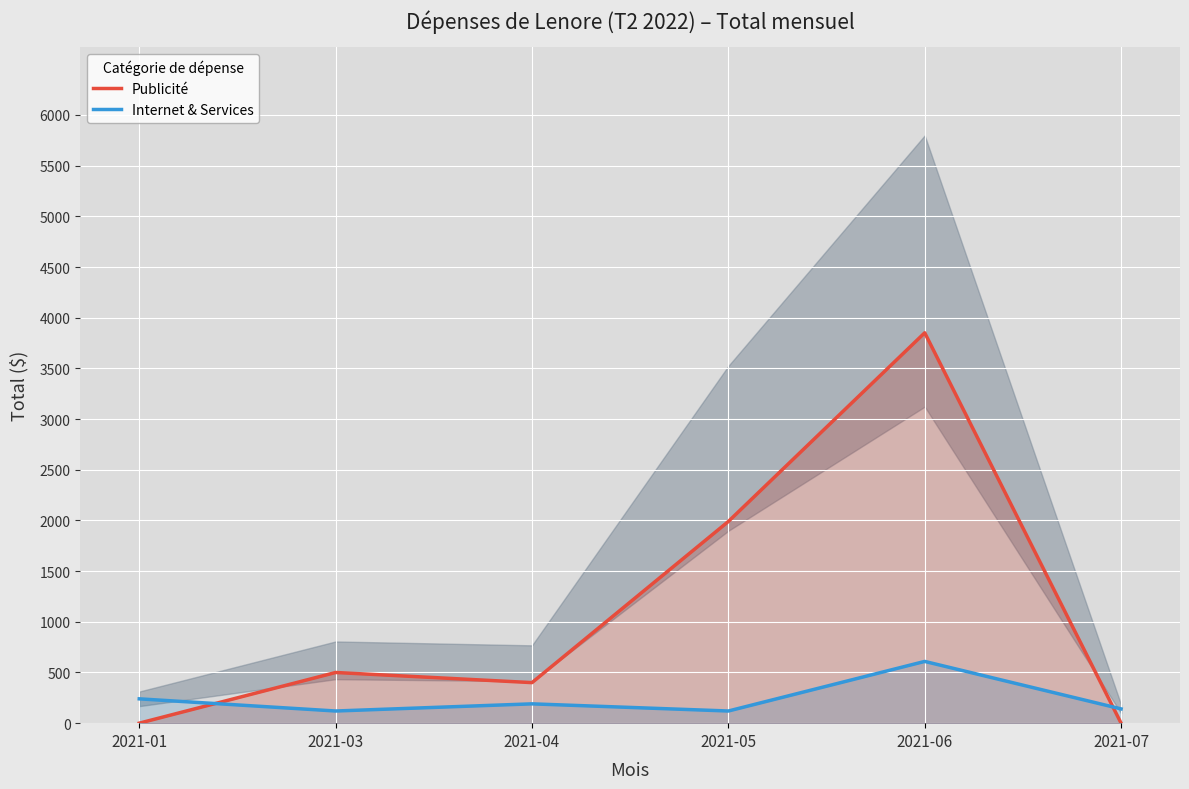

Which series has the largest total across all categories?

Publicité